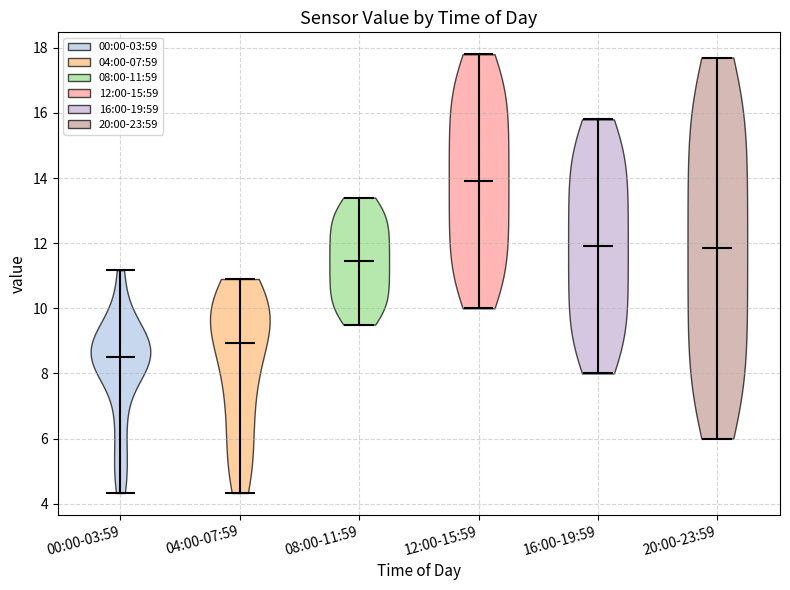

What is the highest point the violin for 00:00-03:59 reaches on the y-axis? The values are not printed on the chart, so give them approximately, as read against the axis.

11.2